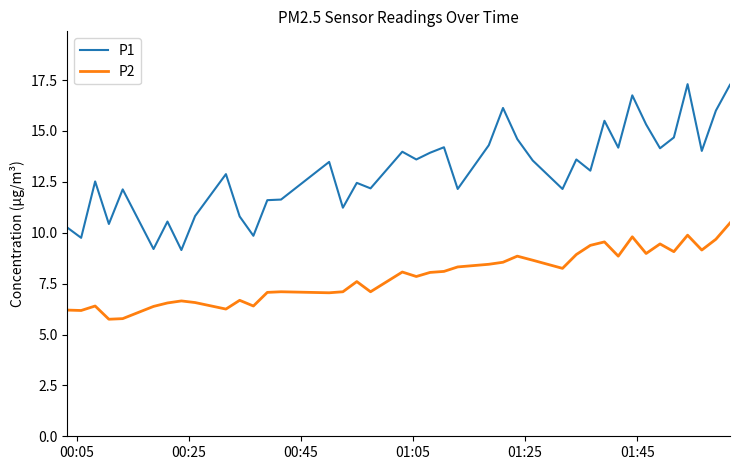

What is the difference between the maximum and minimum values in the P2 series?

4.7